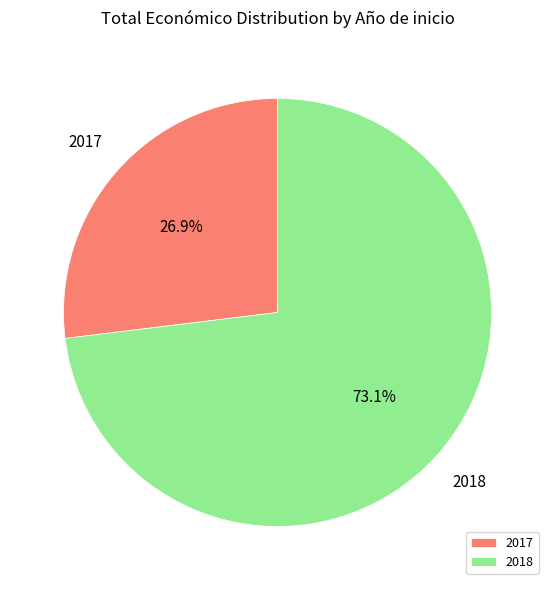

Is there a majority slice in this chart?

Yes